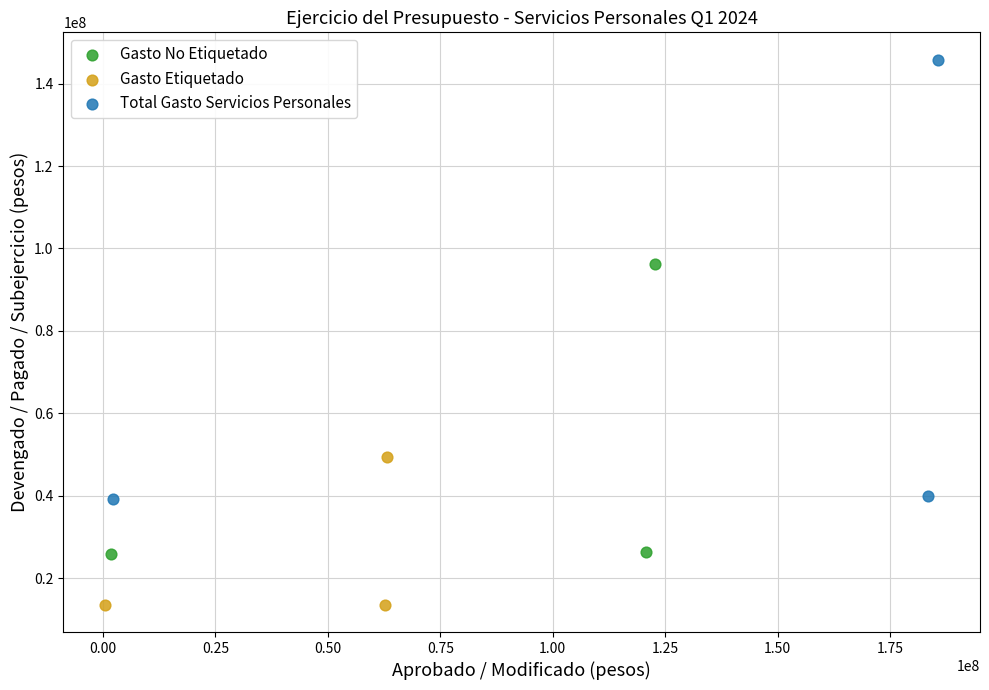

Which series has the widest spread of Y values?

Total Gasto Servicios Personales